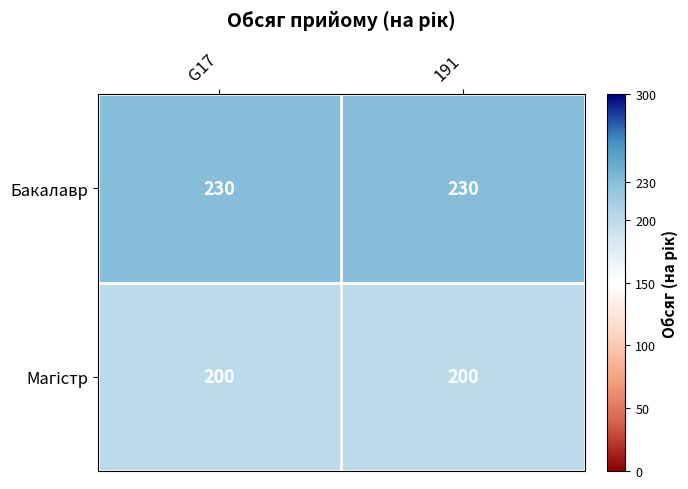

True or false: Бакалавр has a value of 397 at G17.

False